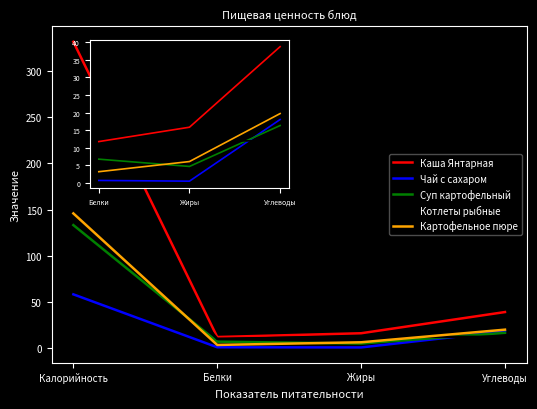

Between Калорийность and Углеводы, which series saw the biggest shift?

Каша Янтарная